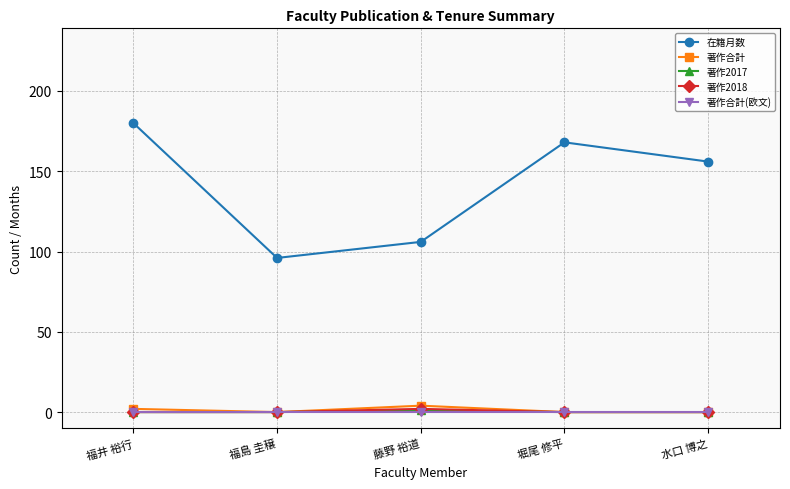

Count the number of data series in this chart.

5